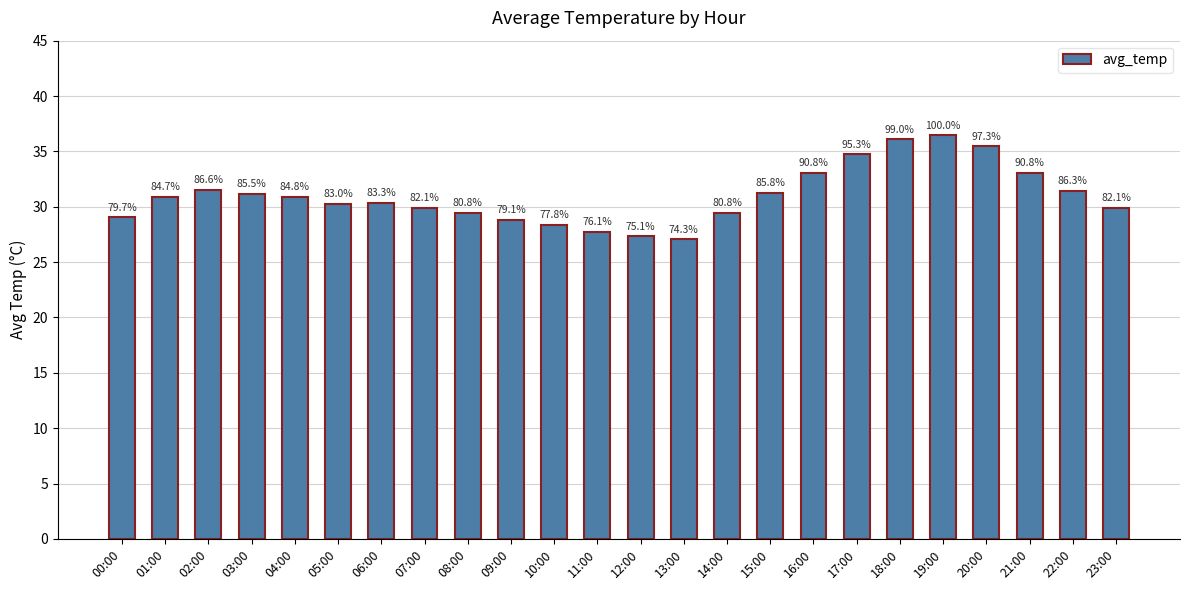

Does the chart contain any negative values?

No